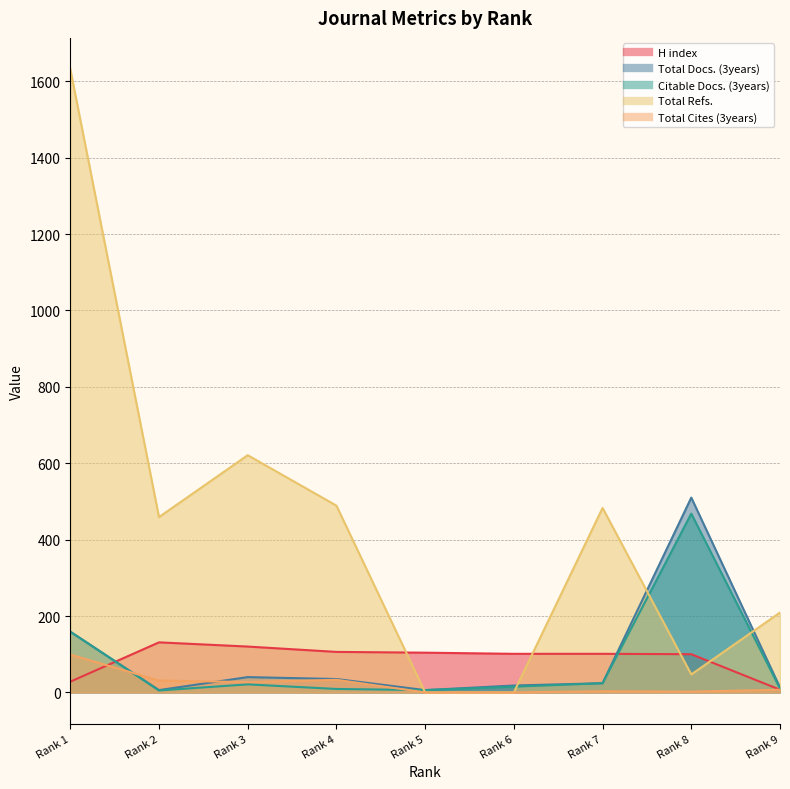

Reading left to right, transcribe all the data shown in this chart.

H index: 28	131	120	106	104	101	101	100	7
Total Docs. (3years): 159	6	40	35	6	18	24	510	13
Citable Docs. (3years): 159	5	21	9	6	15	24	468	10
Total Refs.: 1632	459	621	489	0	0	483	47	209
Total Cites (3years): 99	31	27	33	0	0	3	2	7